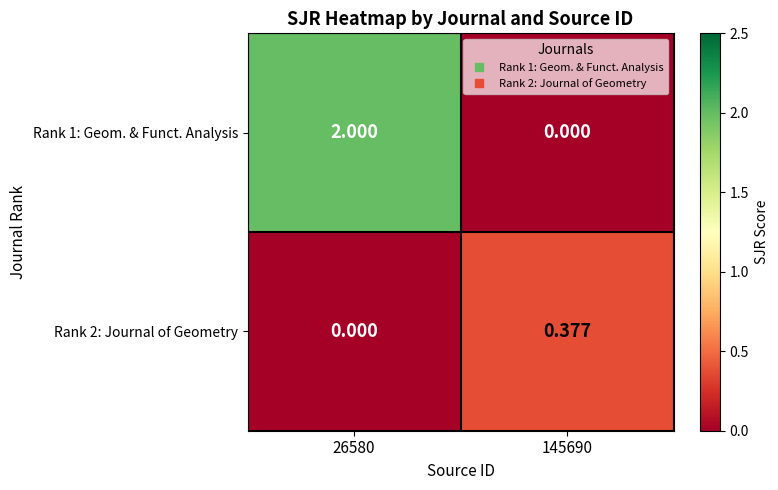

List the series in order of their peak value, lowest first.

Rank 2: Journal of Geometry, Rank 1: Geom. & Funct. Analysis